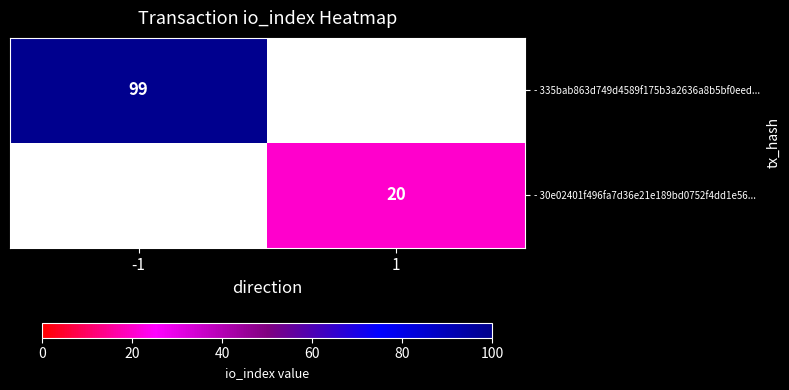

The value of - 30e02401f496fa7d36e21e189bd0752f4dd1e56... at 1 is 20. True or false?

True